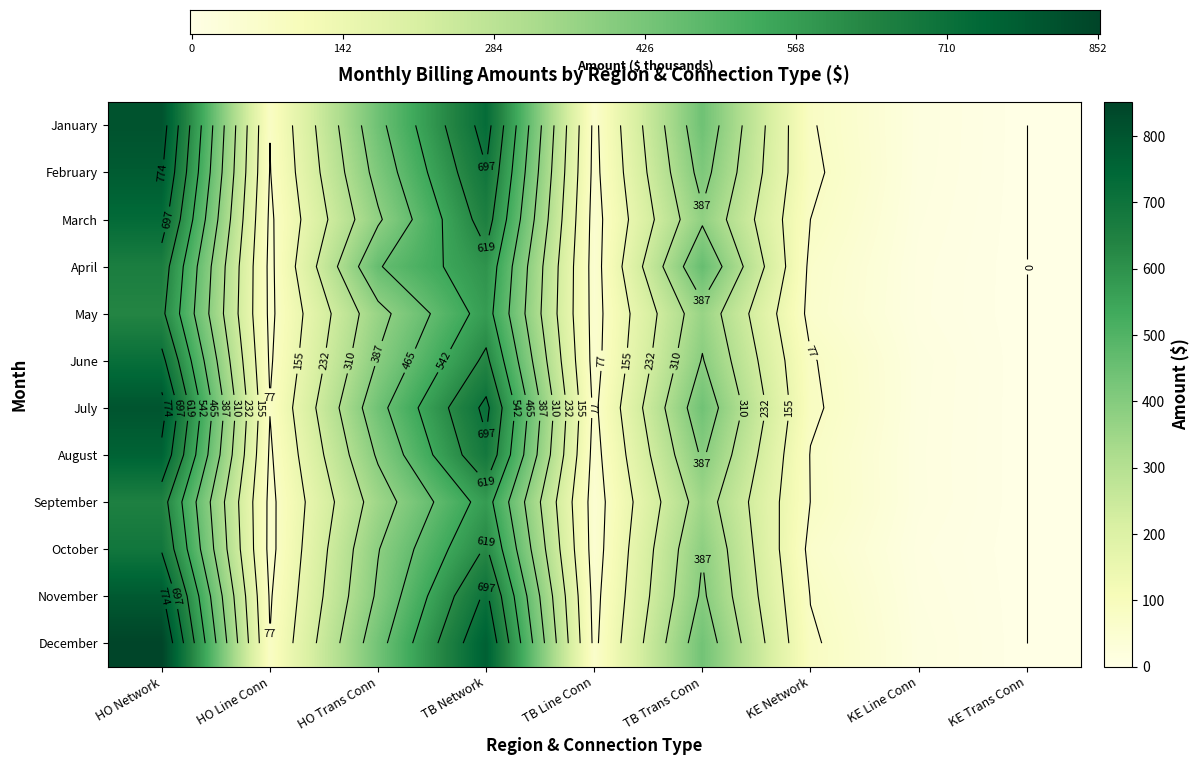

Reading right to left, list all the values displayed in this chart.

January: KE Trans Conn=0.0	KE Line Conn=16.6	KE Network=81.2	TB Trans Conn=443.2	TB Line Conn=62.3	TB Network=727.2	HO Trans Conn=443.2	HO Line Conn=79.0	HO Network=808.4
February: KE Trans Conn=0.0	KE Line Conn=15.9	KE Network=86.8	TB Trans Conn=414.5	TB Line Conn=59.0	TB Network=693.2	HO Trans Conn=414.5	HO Line Conn=74.9	HO Network=779.9
March: KE Trans Conn=0.0	KE Line Conn=14.0	KE Network=77.4	TB Trans Conn=376.1	TB Line Conn=52.2	TB Network=655.4	HO Trans Conn=376.1	HO Line Conn=66.2	HO Network=732.8
April: KE Trans Conn=0.0	KE Line Conn=11.7	KE Network=64.3	TB Trans Conn=459.1	TB Line Conn=49.9	TB Network=596.3	HO Trans Conn=459.1	HO Line Conn=61.6	HO Network=660.6
May: KE Trans Conn=0.0	KE Line Conn=11.2	KE Network=60.9	TB Trans Conn=361.2	TB Line Conn=52.6	TB Network=574.6	HO Trans Conn=361.2	HO Line Conn=63.8	HO Network=635.5
June: KE Trans Conn=0.0	KE Line Conn=15.5	KE Network=81.5	TB Trans Conn=391.9	TB Line Conn=54.0	TB Network=636.6	HO Trans Conn=391.9	HO Line Conn=69.4	HO Network=718.1
July: KE Trans Conn=0.0	KE Line Conn=14.8	KE Network=86.3	TB Trans Conn=439.9	TB Line Conn=64.6	TB Network=715.7	HO Trans Conn=439.9	HO Line Conn=79.4	HO Network=802.0
August: KE Trans Conn=0.0	KE Line Conn=14.3	KE Network=75.3	TB Trans Conn=397.3	TB Line Conn=54.5	TB Network=682.8	HO Trans Conn=397.3	HO Line Conn=68.8	HO Network=758.1
September: KE Trans Conn=0.0	KE Line Conn=14.6	KE Network=76.9	TB Trans Conn=347.8	TB Line Conn=46.6	TB Network=574.3	HO Trans Conn=347.8	HO Line Conn=61.2	HO Network=651.3
October: KE Trans Conn=0.0	KE Line Conn=11.1	KE Network=62.2	TB Trans Conn=383.6	TB Line Conn=48.3	TB Network=627.2	HO Trans Conn=383.6	HO Line Conn=59.4	HO Network=689.4
November: KE Trans Conn=0.0	KE Line Conn=13.6	KE Network=75.8	TB Trans Conn=399.4	TB Line Conn=57.4	TB Network=711.1	HO Trans Conn=399.4	HO Line Conn=71.0	HO Network=786.9
December: KE Trans Conn=0.0	KE Line Conn=16.0	KE Network=84.6	TB Trans Conn=436.1	TB Line Conn=63.0	TB Network=767.2	HO Trans Conn=436.1	HO Line Conn=79.1	HO Network=851.8